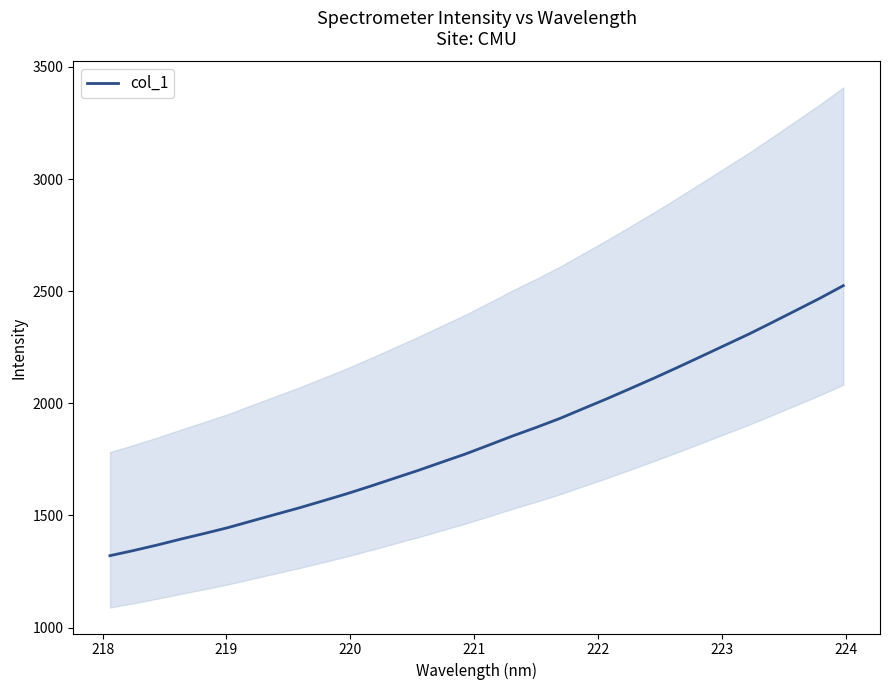

What is the highest value of the col_1 series?

2524.5